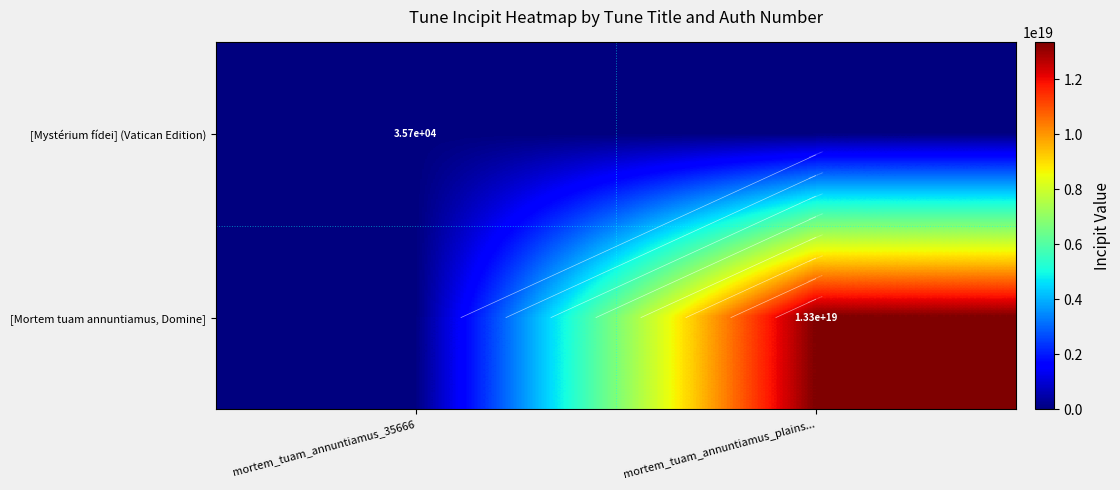

What is the sum of the [Mystérium fídei] (Vatican Edition) values at mortem_tuam_annuntiamus_plains... and mortem_tuam_annuntiamus_35666?

35666